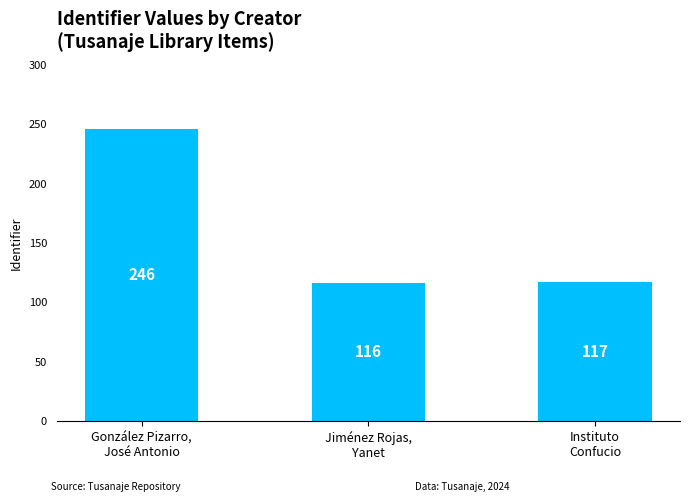

Rank the categories by value from lowest to highest.

Jiménez Rojas,
Yanet, Instituto
Confucio, González Pizarro,
José Antonio